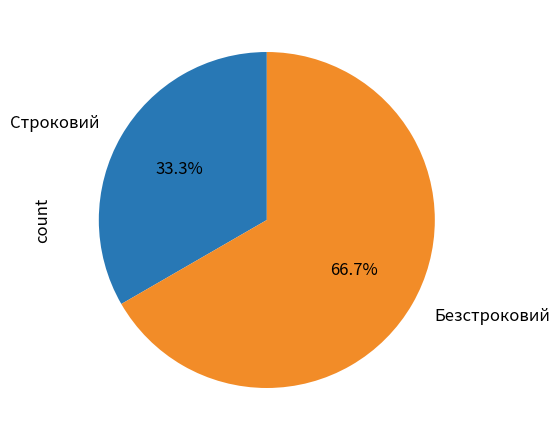

Rank the categories by value from lowest to highest.

Строковий, Безстроковий